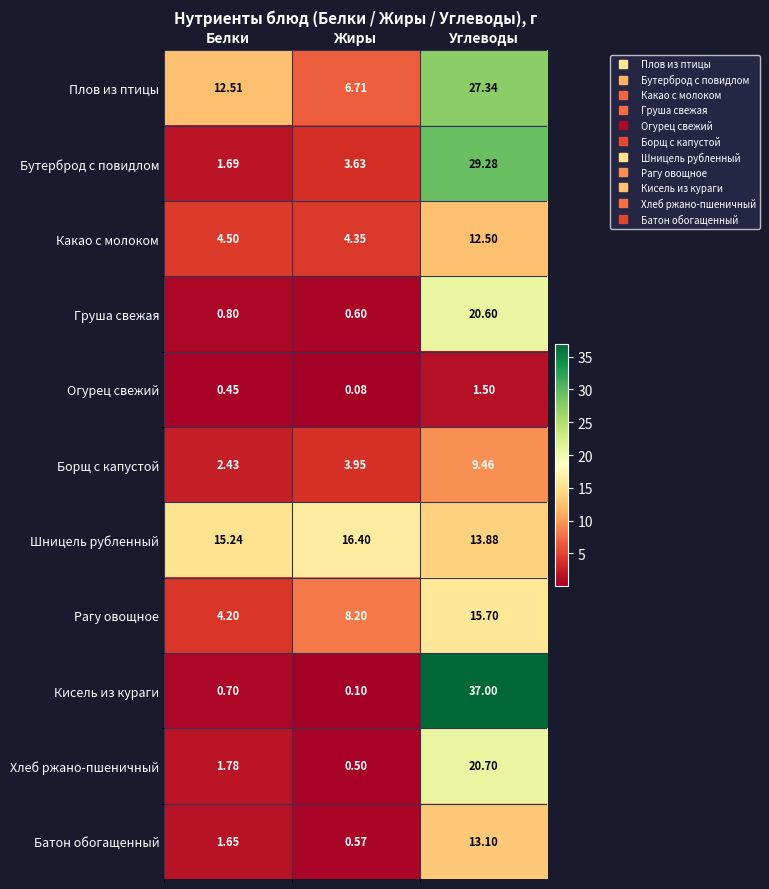

How many categories are shown in the chart?

3